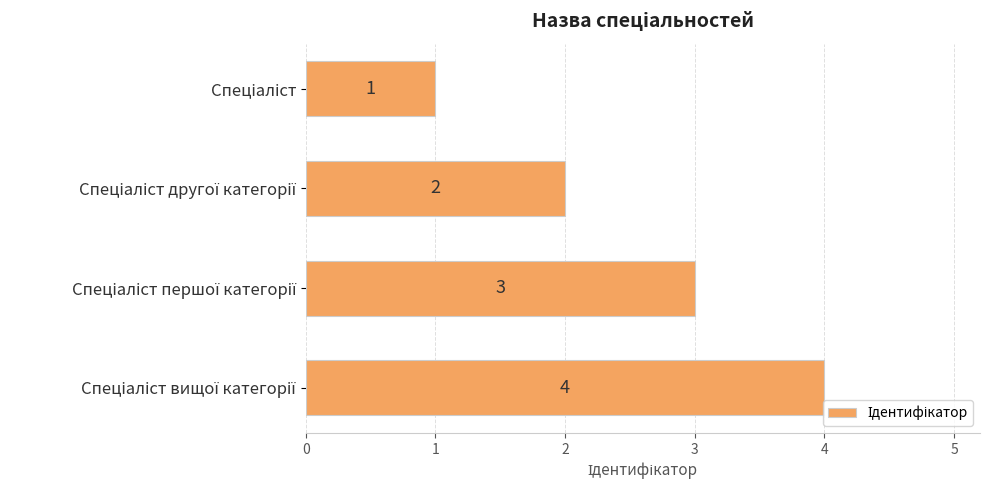

What is the sum of all values?

10